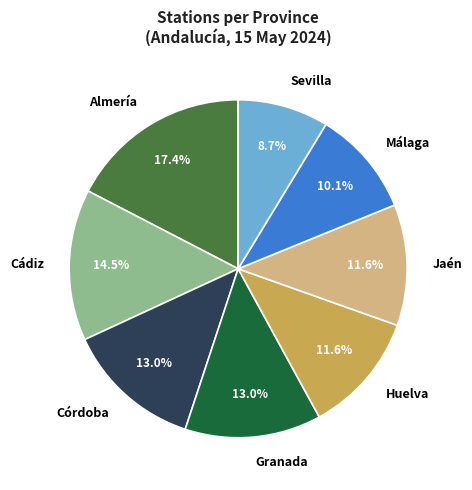

True or false: Córdoba accounts for 27% of the total.

False